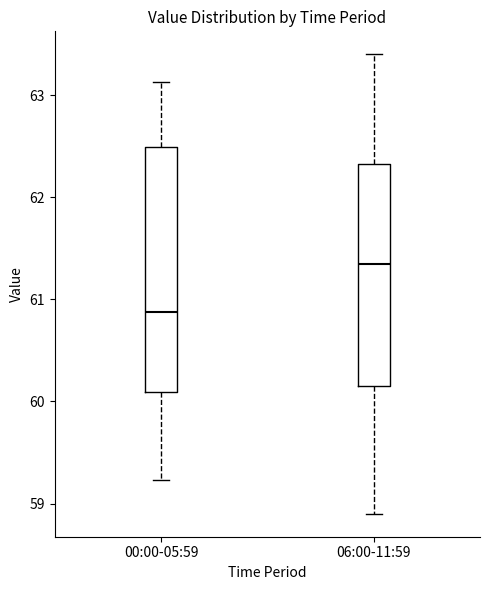

Reading left to right, transcribe this box plot: for each box, give where its median line is, the range the box spans, and where its two whiskers end, as read against the y-axis. The values are not printed on the chart, so give them approximately, as read against the axis.

00:00-05:59: median 60.9, box 60.1 to 62.5, whiskers 59.2 to 63.1
06:00-11:59: median 61.4, box 60.2 to 62.3, whiskers 58.9 to 63.4